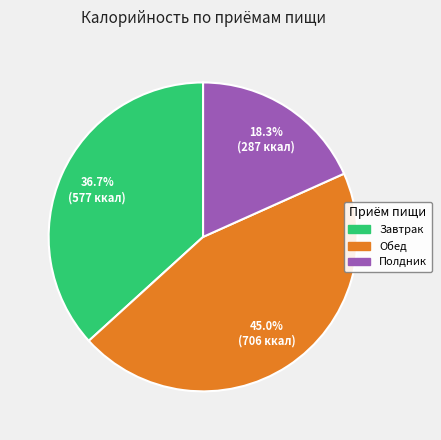

Rank the categories by value from lowest to highest.

Полдник, Завтрак, Обед